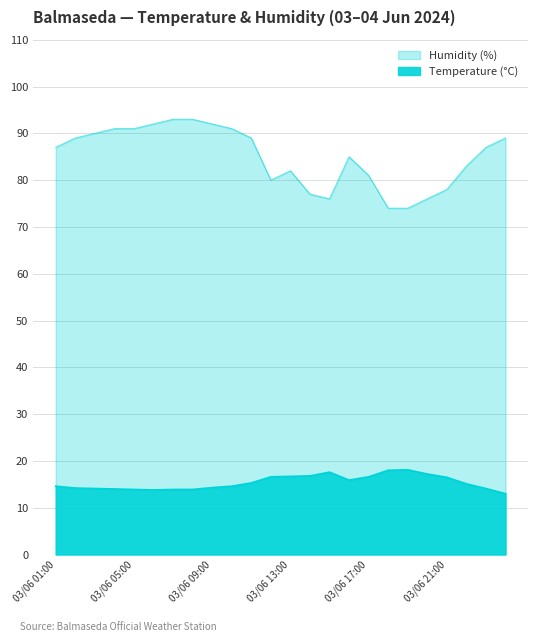

Does the chart display data point markers on the line(s)?

No